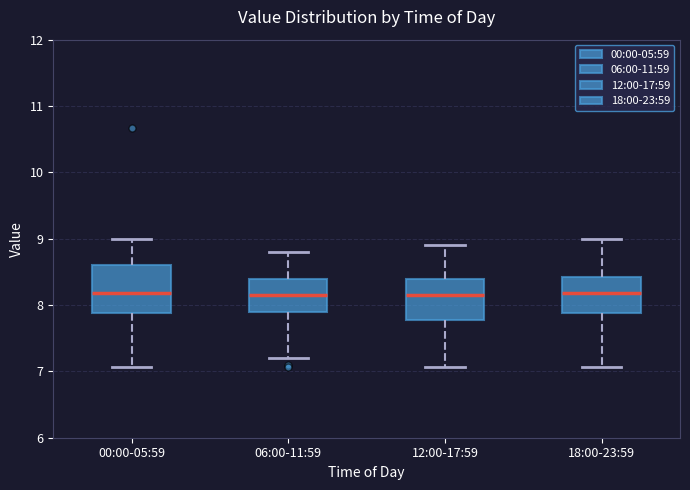

Reading left to right, read every box against the y-axis: the position of its median line, the range the box covers, and the ends of its whiskers. The values are not printed on the chart, so give them approximately, as read against the axis.

00:00-05:59: median 8.2, box 7.9 to 8.6, whiskers 7.1 to 9.0
06:00-11:59: median 8.2, box 7.9 to 8.4, whiskers 7.2 to 8.8
12:00-17:59: median 8.2, box 7.8 to 8.4, whiskers 7.1 to 8.9
18:00-23:59: median 8.2, box 7.9 to 8.4, whiskers 7.1 to 9.0